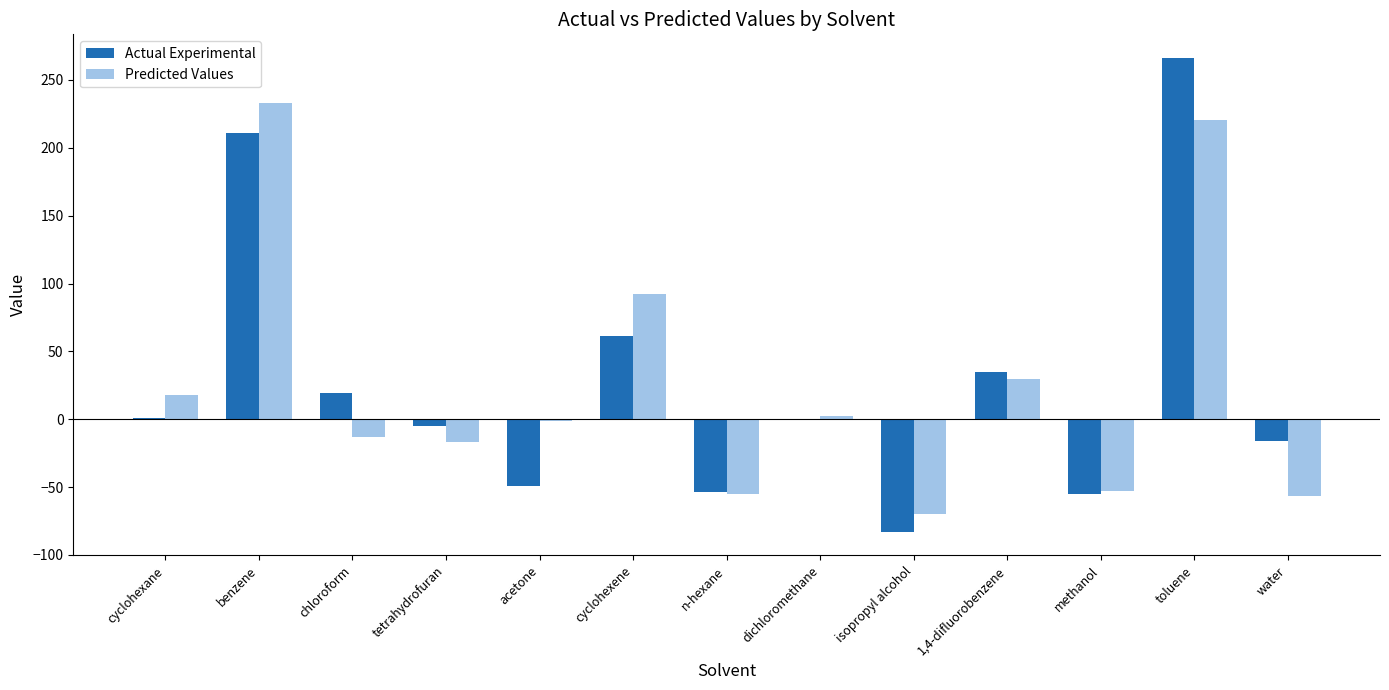

At which label is Predicted Values closest to 81?

cyclohexene